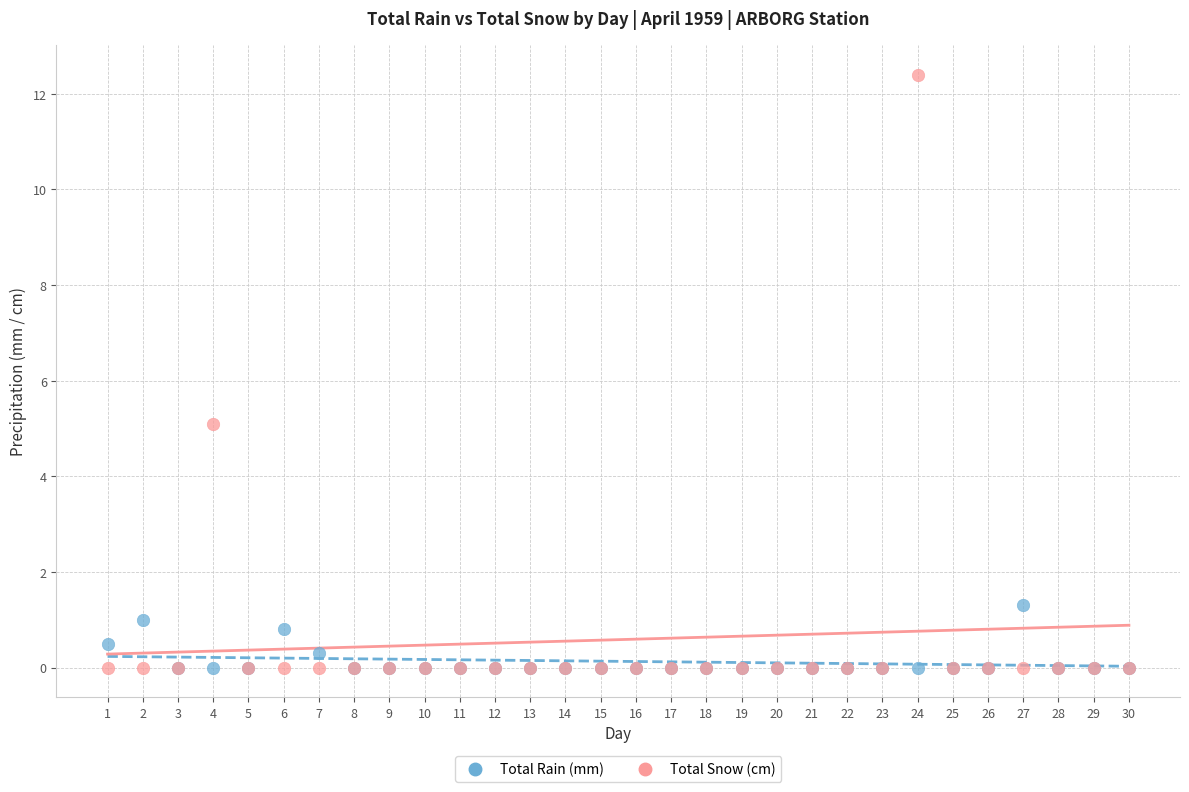

In the Total Snow (cm) series, what Y value is closest to 6?

5.1